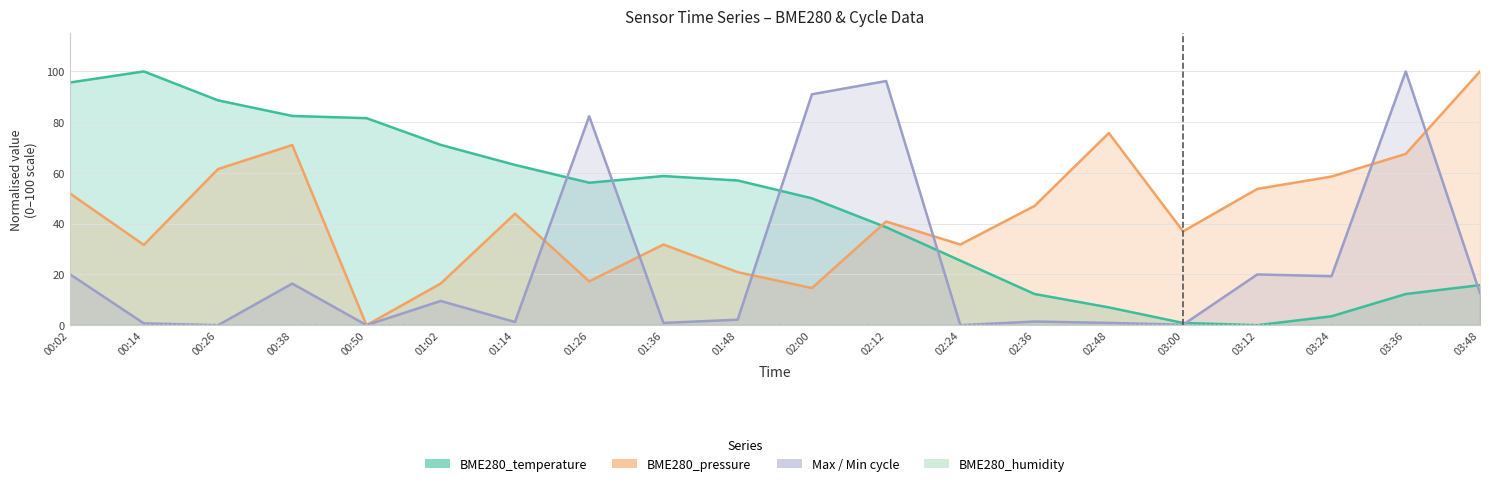

What is the total value across all series at 01:02?

97.0